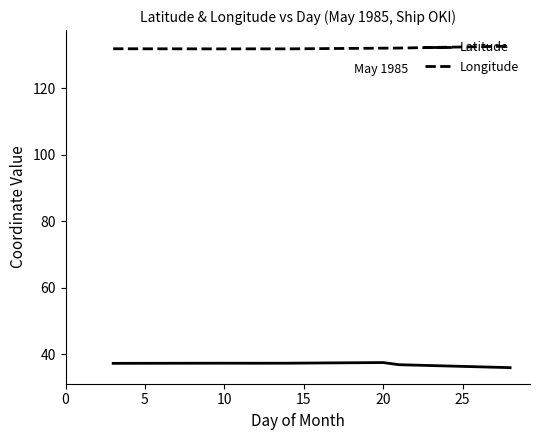

True or false: Longitude and Latitude cross at least once.

False